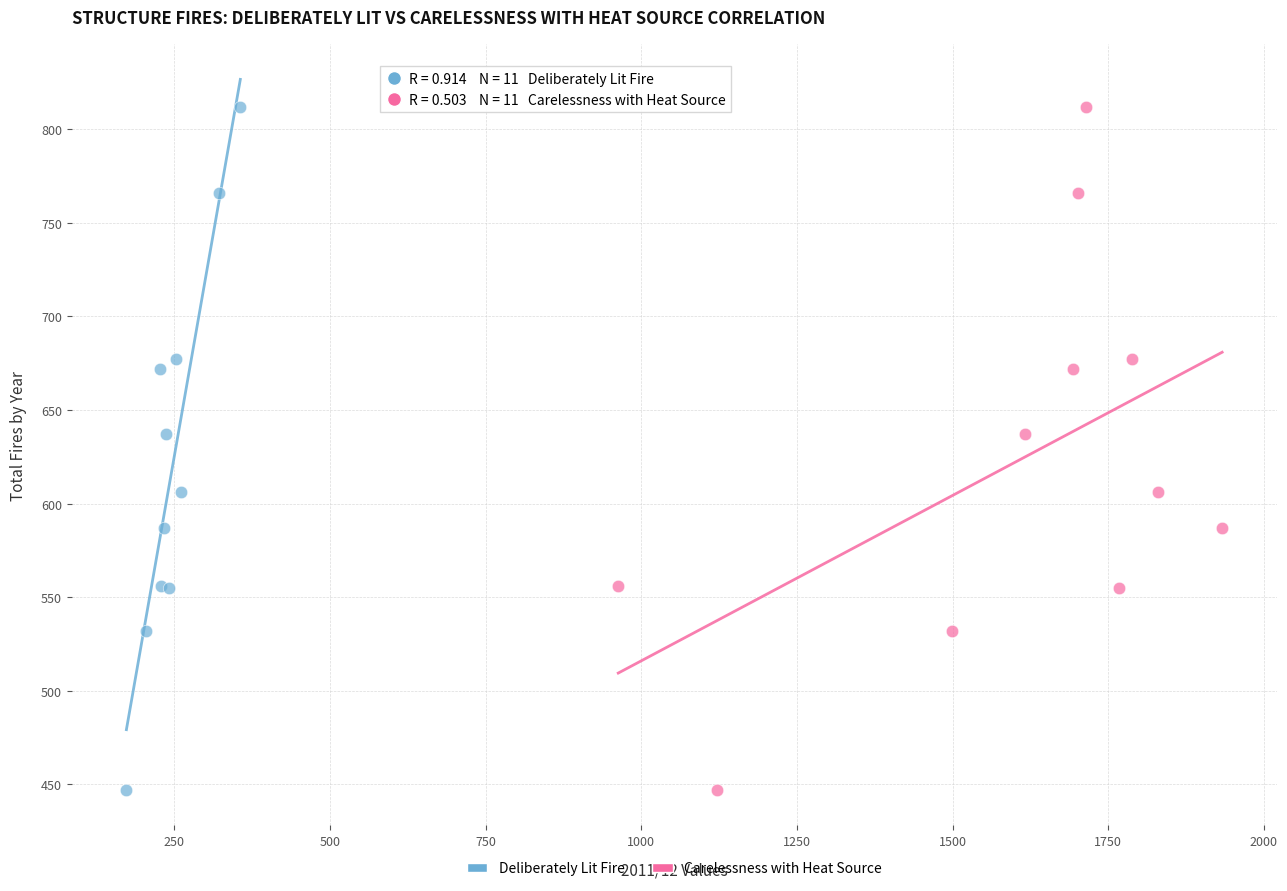

What are all the series names shown in the legend?

Deliberately Lit Fire, Carelessness with Heat Source